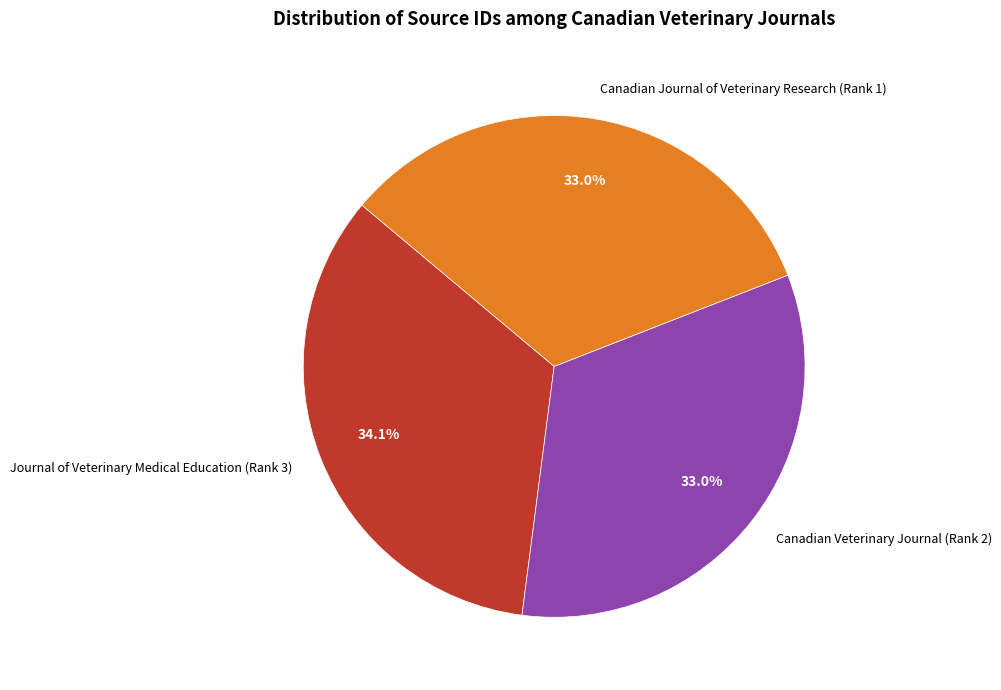

What is the ratio of the value at Canadian Journal of Veterinary Research (Rank 1) to the value at Journal of Veterinary Medical Education (Rank 3)?

1.0